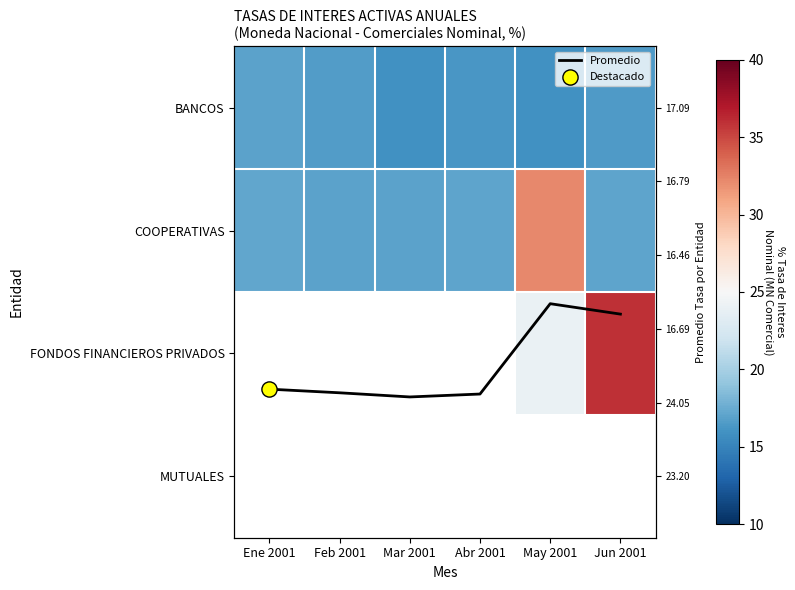

At which label does BANCOS first exceed 16?

Ene 2001